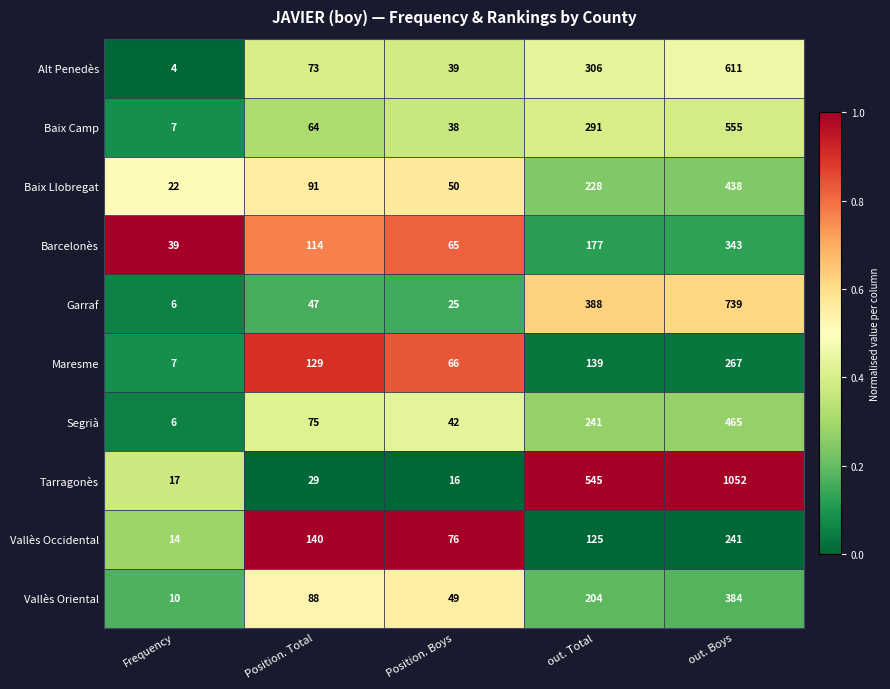

Which series has the largest total across all categories?

Tarragonès